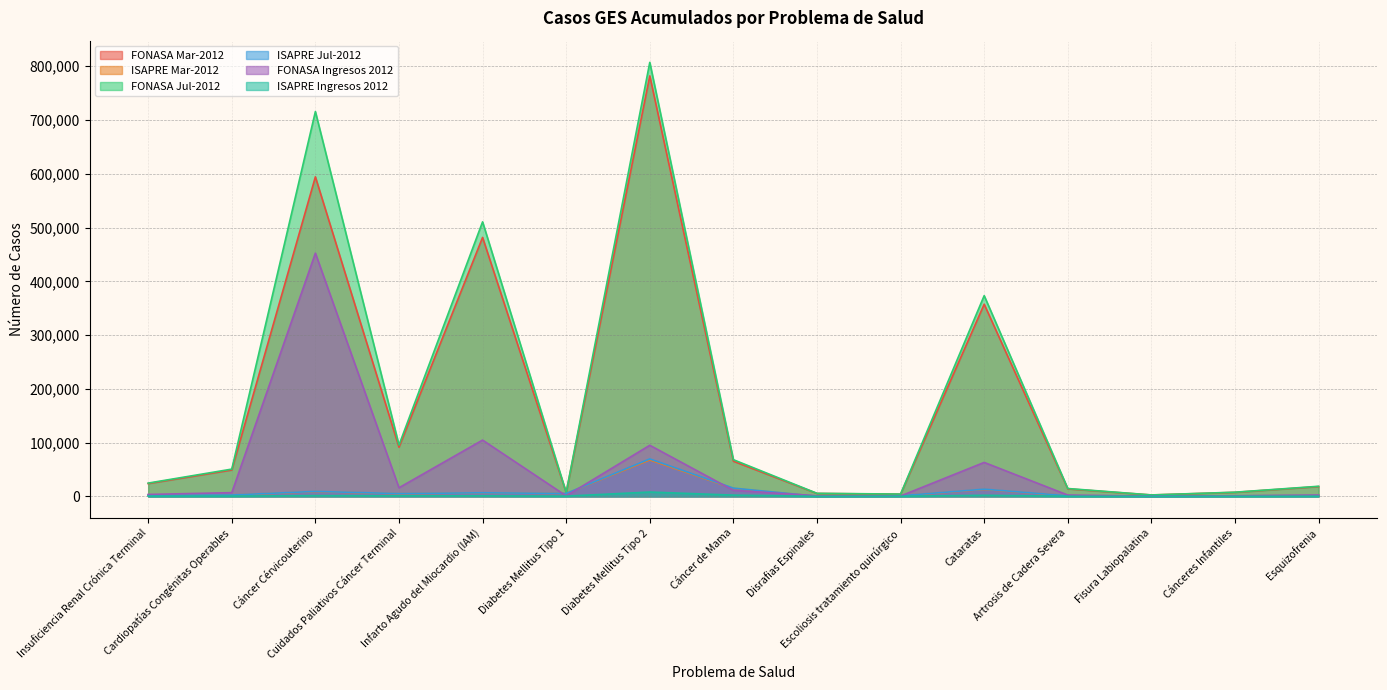

Between Esquizofrenia and Escoliosis tratamiento quirúrgico, which is larger?

Esquizofrenia